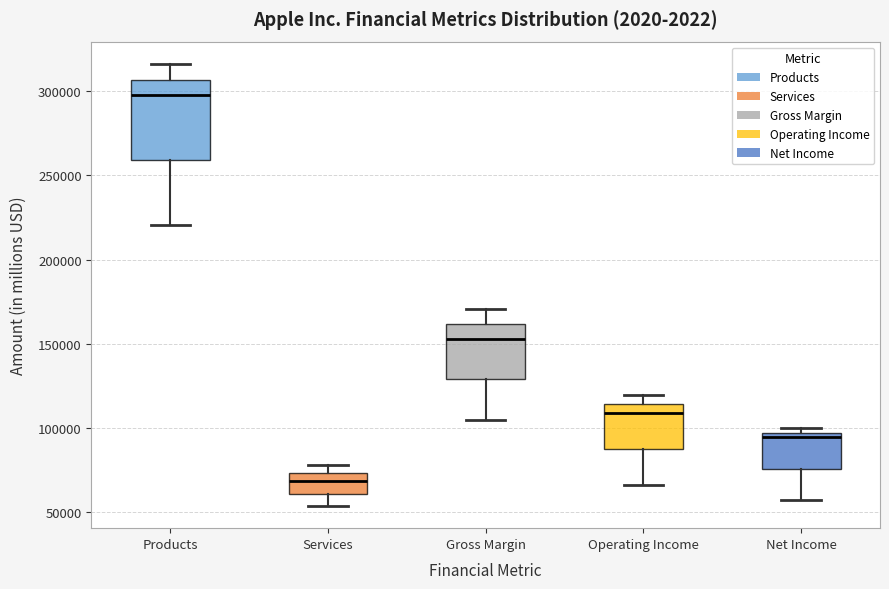

Reading left to right, read every box against the y-axis: the position of its median line, the range the box covers, and the ends of its whiskers. The values are not printed on the chart, so give them approximately, as read against the axis.

Products: median 295000, box 260000 to 305000, whiskers 220000 to 315000
Services: median 70000, box 60000 to 75000, whiskers 55000 to 80000
Gross Margin: median 155000, box 130000 to 160000, whiskers 105000 to 170000
Operating Income: median 110000, box 90000 to 115000, whiskers 65000 to 120000
Net Income: median 95000 (just below the box's upper edge), box 75000 to 95000, whiskers 55000 to 100000